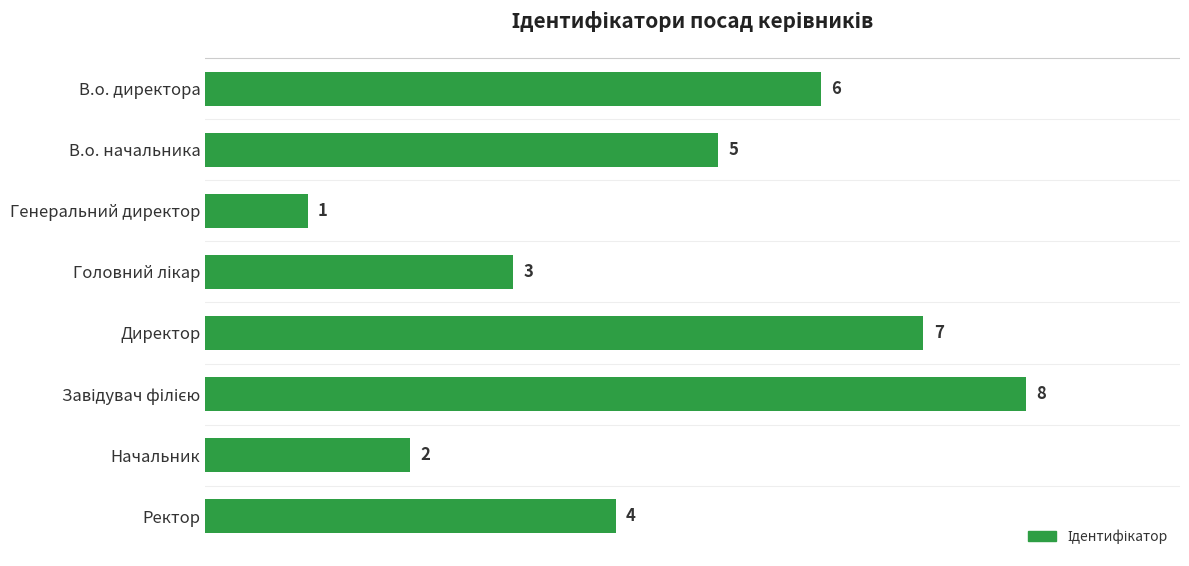

What is the difference between the second highest and second lowest values?

5